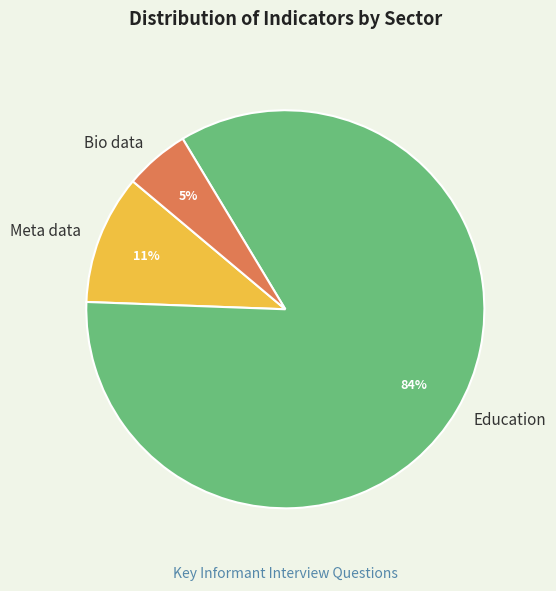

Which slice is the largest?

Education